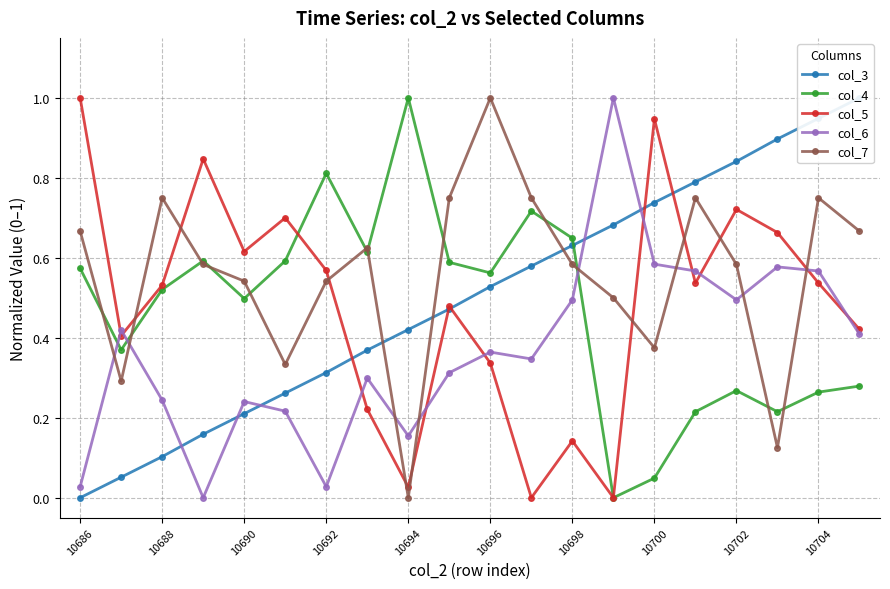

How many distinct data groups are displayed?

5